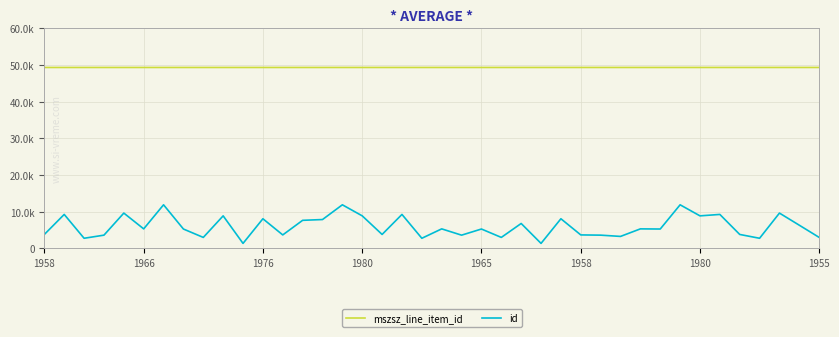

Does the chart have visible grid lines?

Yes